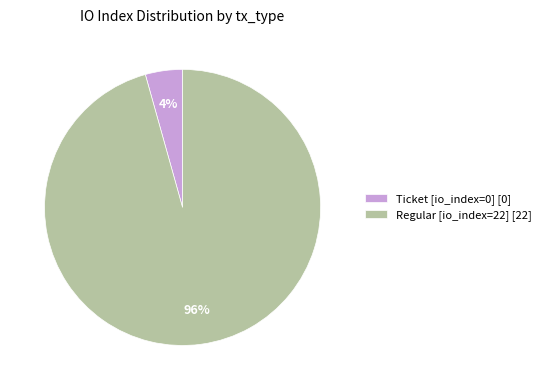

Is Ticket [io_index=0] [0] the majority of the pie?

No